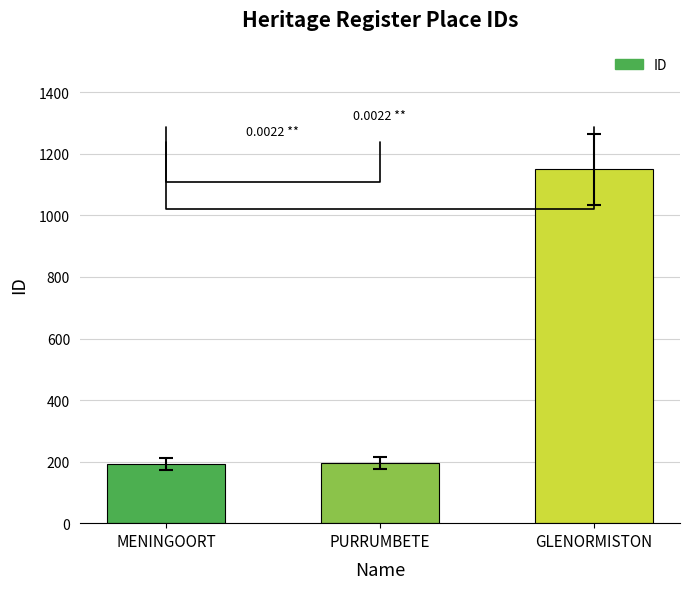

Which category has the highest value across all series?

GLENORMISTON